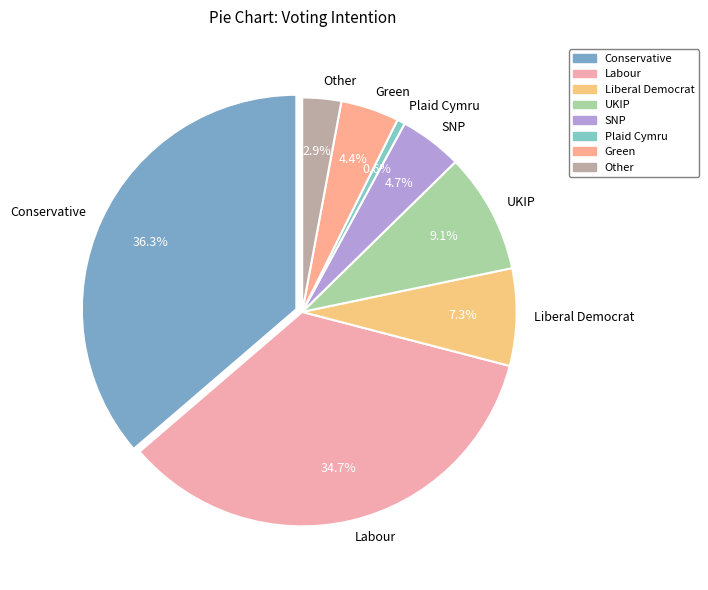

To the nearest percent, what is the difference between the largest and smallest slice percentages?

36%